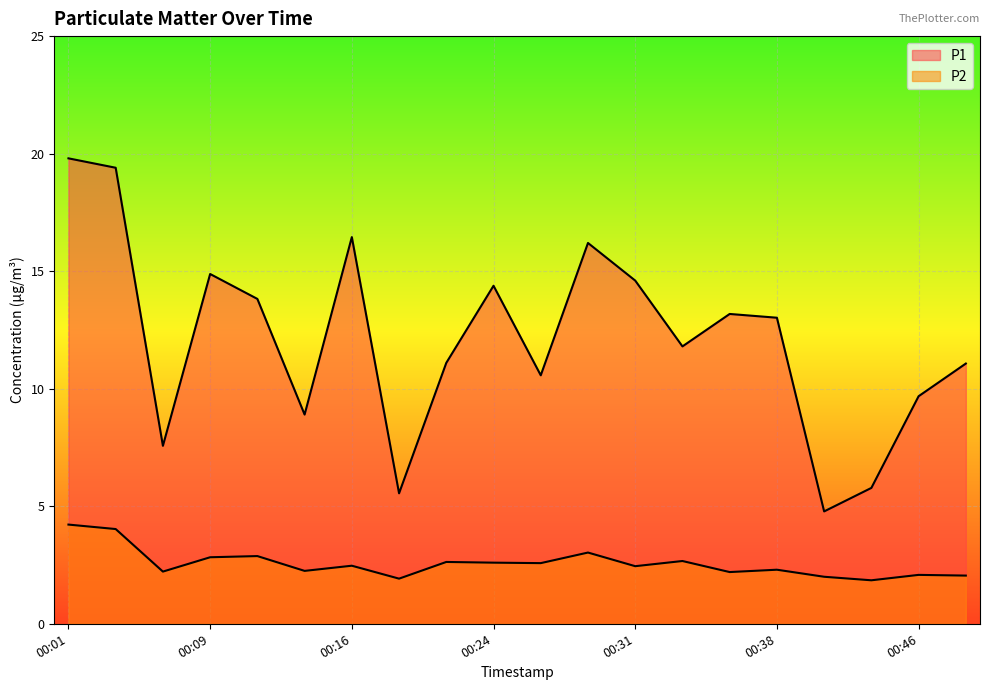

What is the value of the P1 point at the 17th from the left?

4.8